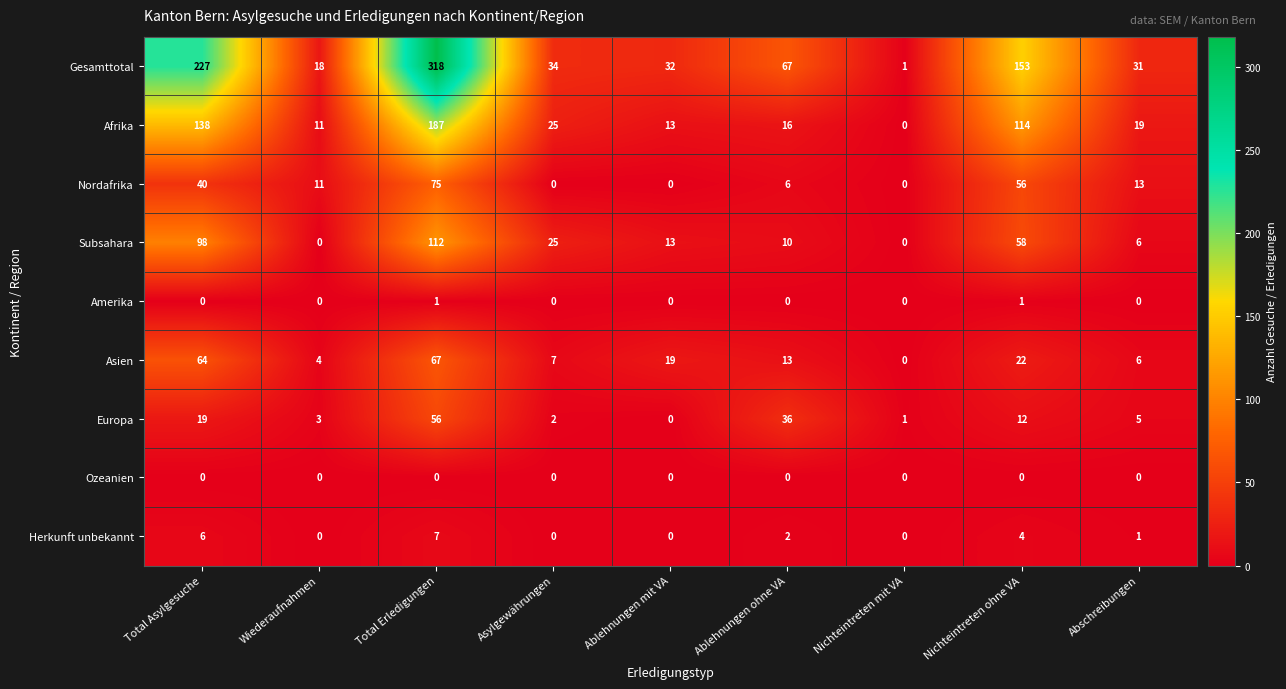

Which category has the highest value across all series?

Total Erledigungen